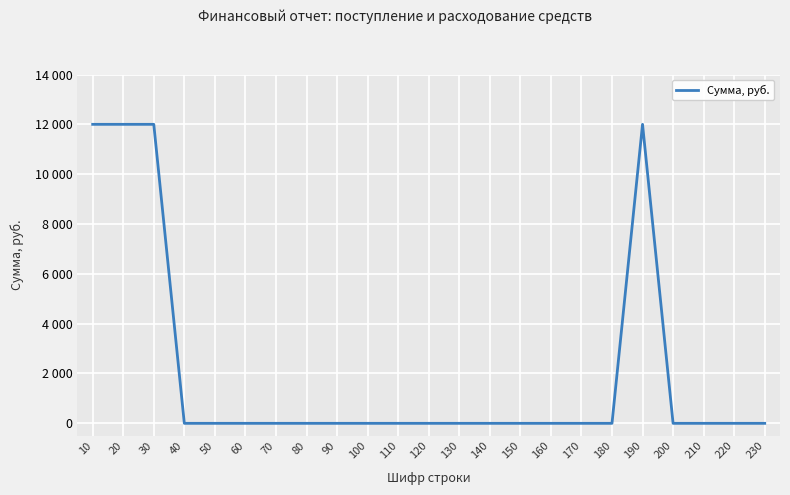

Between 100 and 120, which is larger?

100